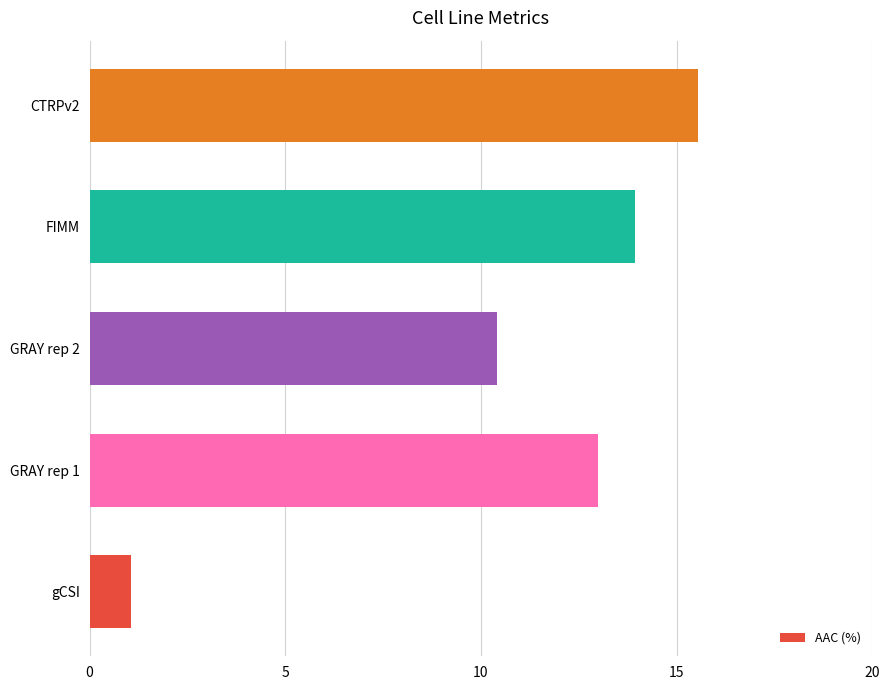

Reading bottom to top, list all the values displayed in this chart.

gCSI=1.1	GRAY rep 1=13.0	GRAY rep 2=10.4	FIMM=13.9	CTRPv2=15.5